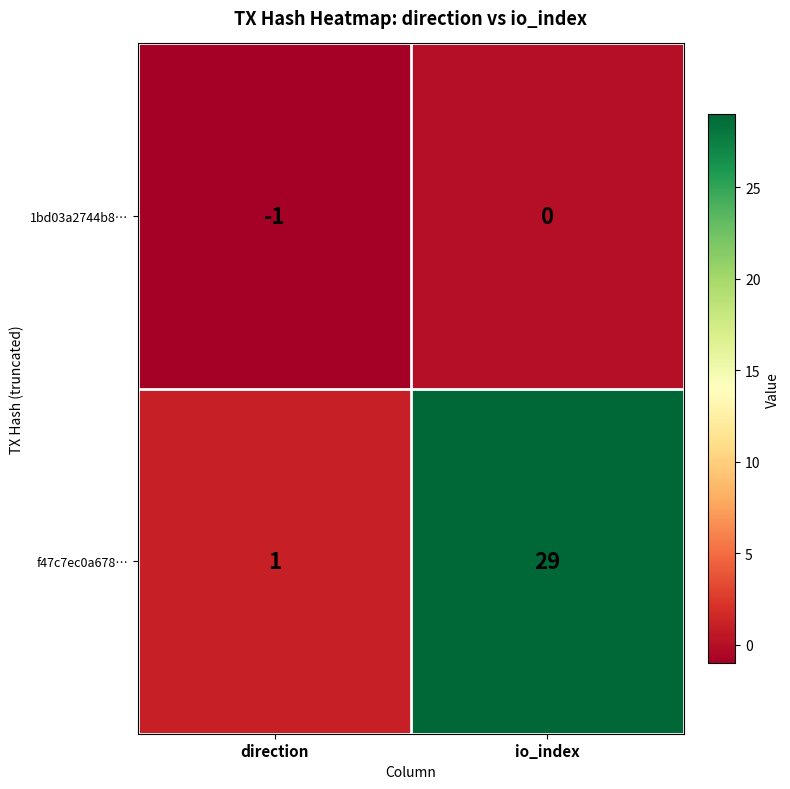

The value of 1bd03a2744b8… at io_index is 0. True or false?

True